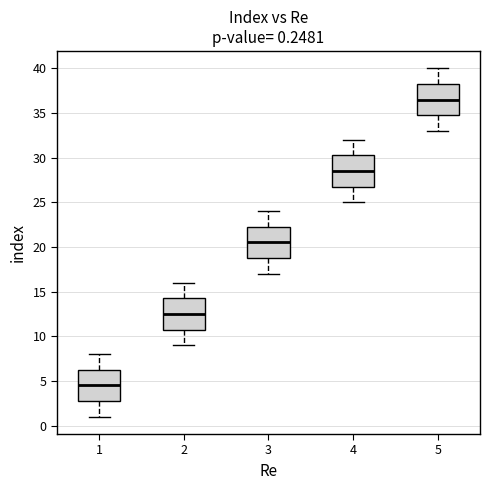

Which box's median line is the highest?

5